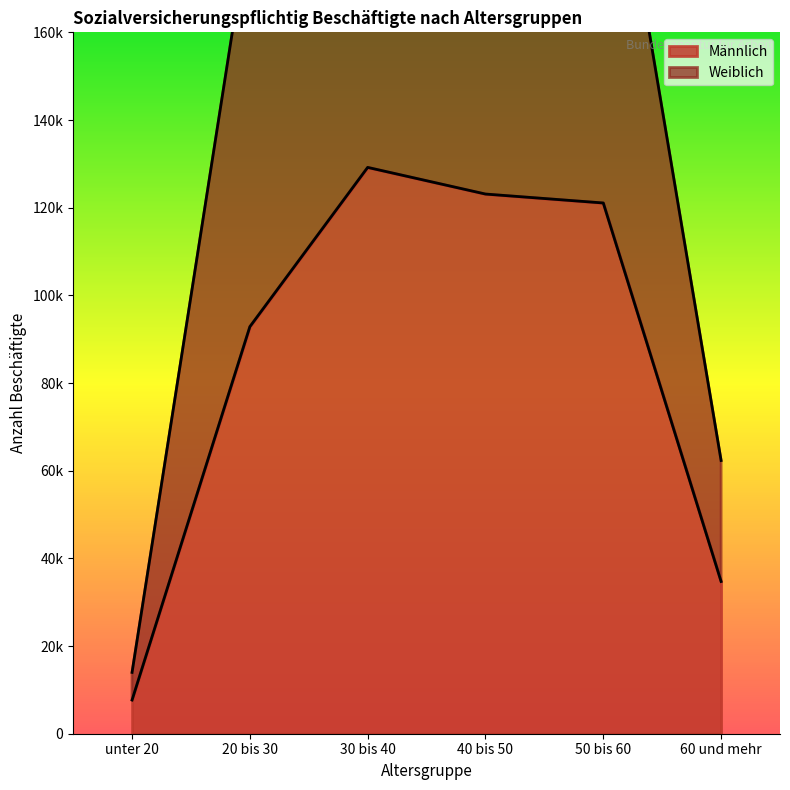

What are all the series names shown in the legend?

Männlich, Weiblich